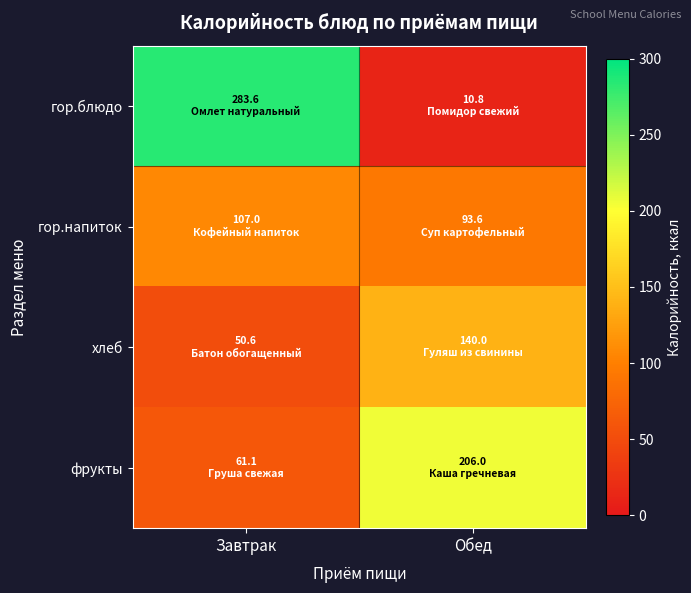

At which category does the chart reach its peak across all series?

Завтрак